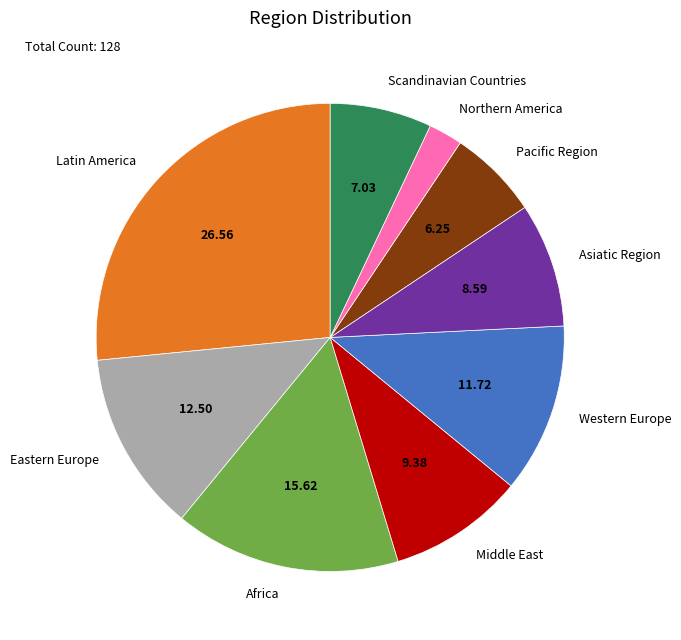

How many slices are in this pie chart?

9